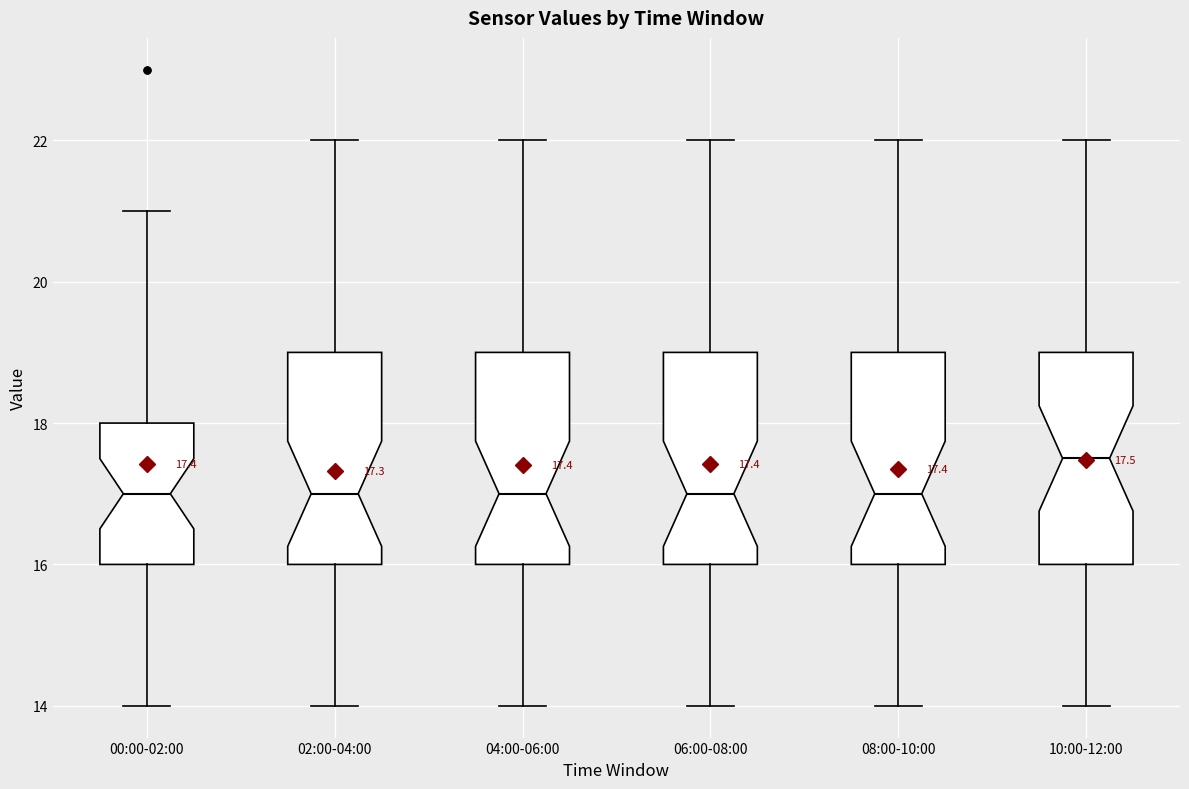

Which box's median line is the highest?

10:00-12:00